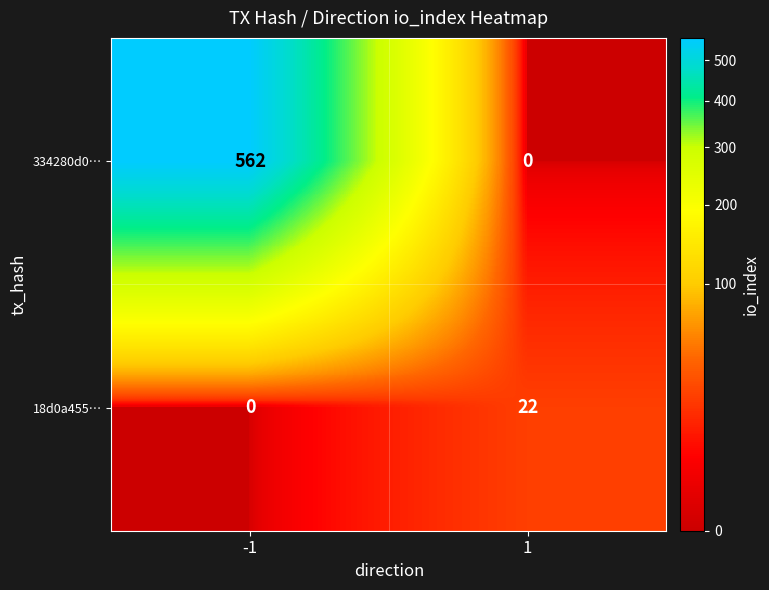

What is the maximum value shown in the chart?

562